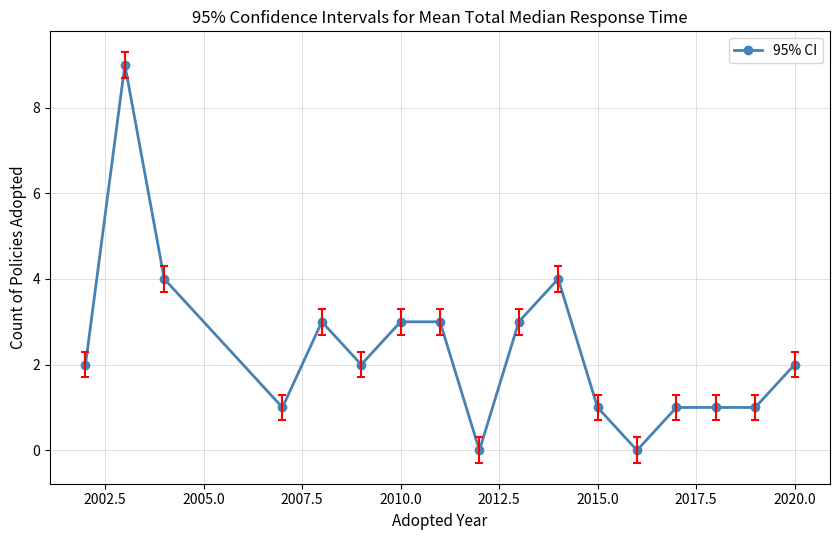

What is the value of the 10th point from the left?

3